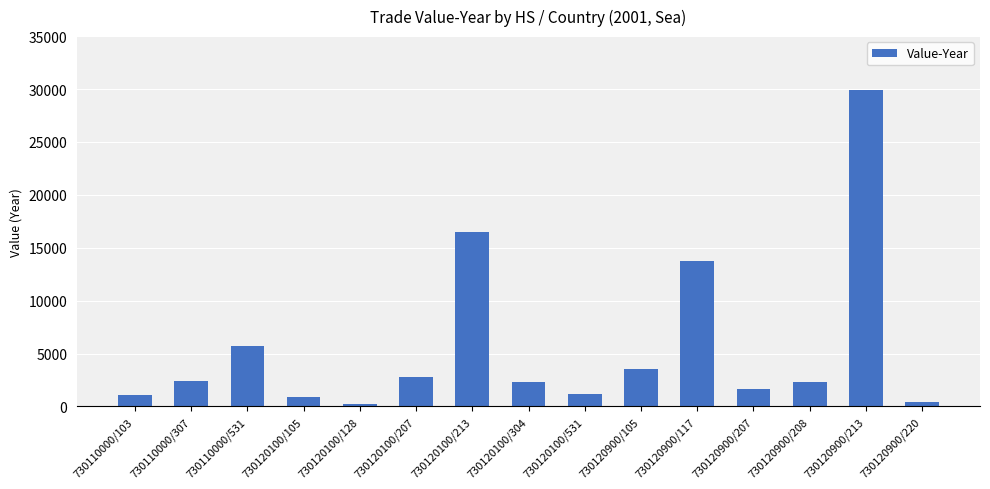

True or false: the data shows 3914 at 730120100/304.

False